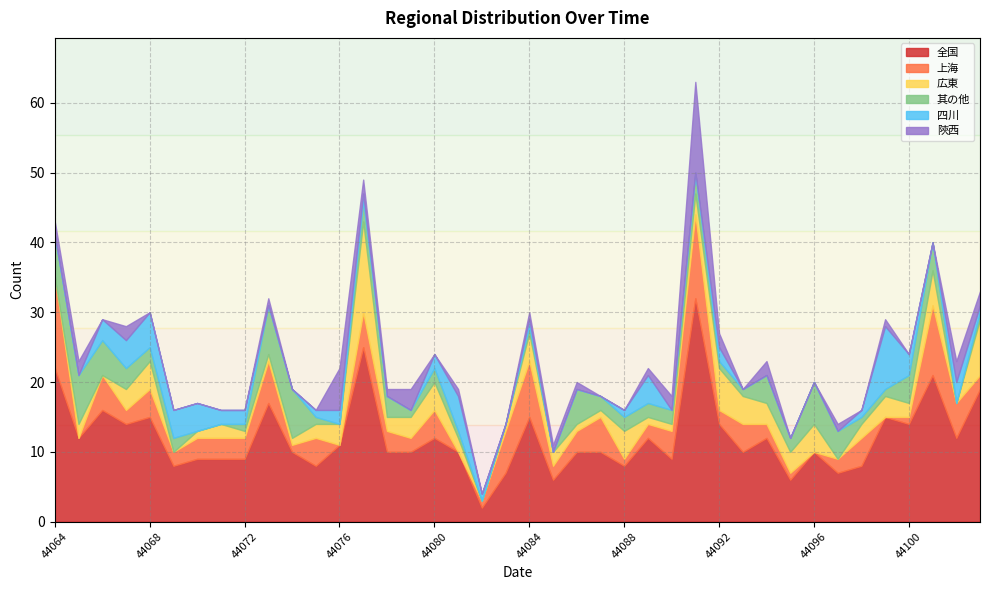

Rank the series by their maximum value, from highest to lowest.

全国, 上海, 広東, 陝西, 四川, 其の他